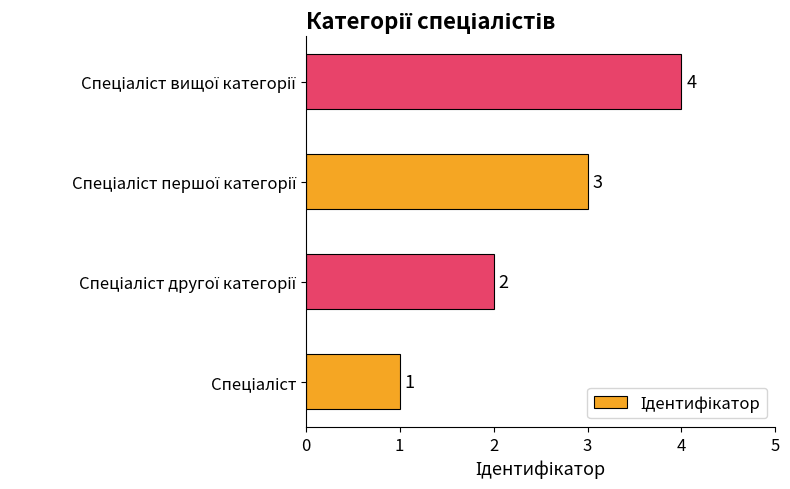

Count the number of categories in the chart.

4